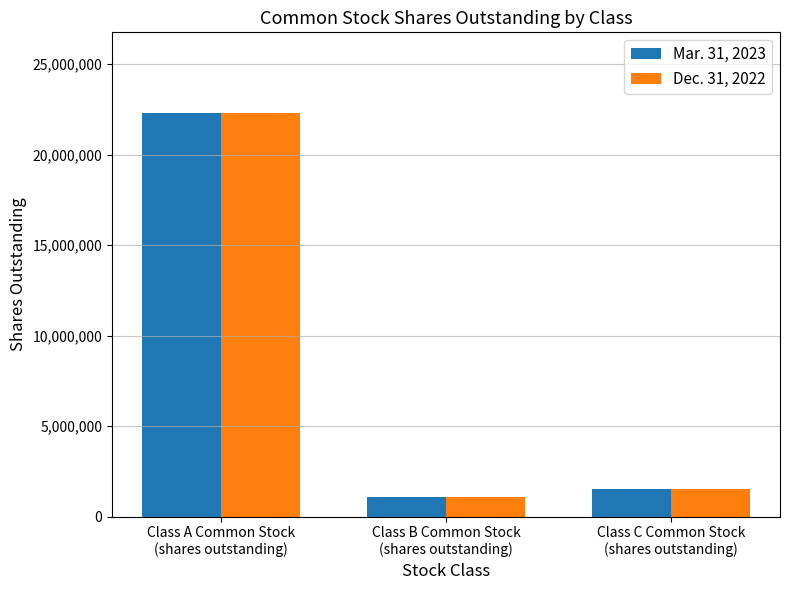

What is the spread (max minus min) of values at Class A Common Stock
(shares outstanding)?

1428